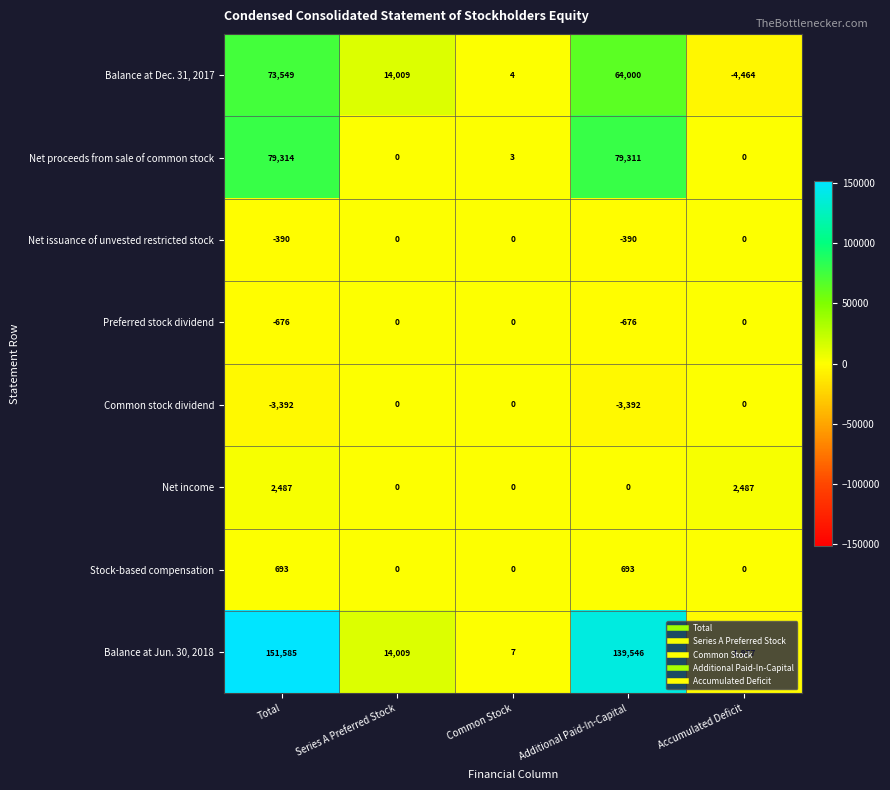

True or false: Stock-based compensation has a value of 693 at Total.

True